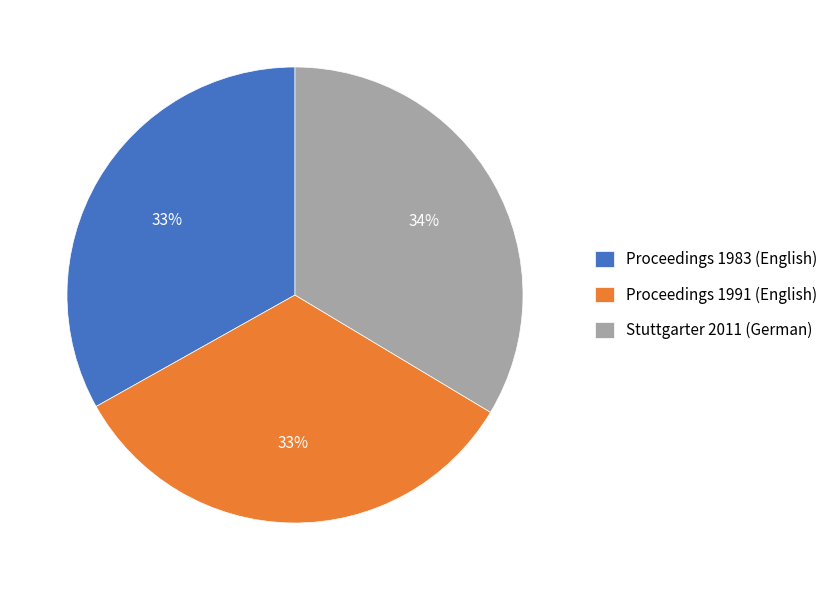

What is the ratio of the value at Stuttgarter 2011 (German) to the value at Proceedings 1983 (English)?

1.0